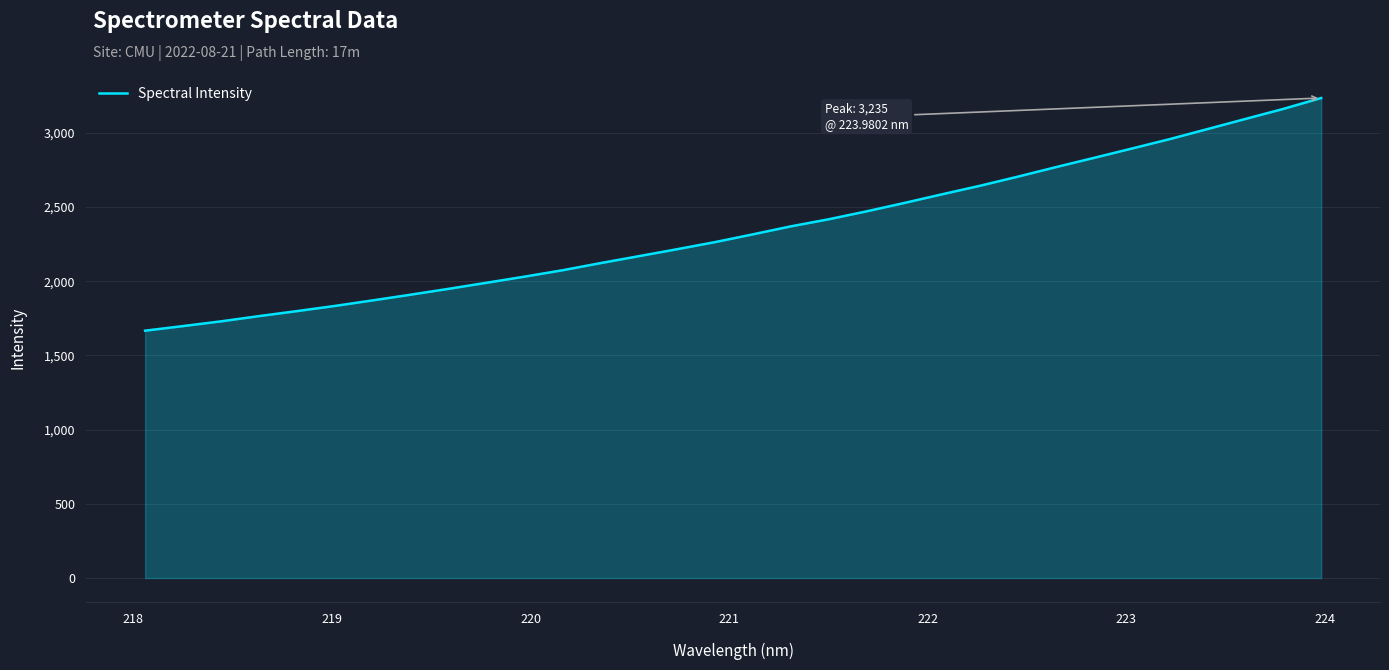

Reading right to left, what are all the values shown in this chart?

3235.0	3161.6	3093.8	3025.6	2957.8	2894.1	2831.3	2769.1	2705.2	2643.6	2586.2	2527.4	2470.7	2417.3	2369.5	2315.6	2263.1	2215.4	2168.8	2122.5	2074.4	2031.3	1990.1	1949.2	1909.7	1871.3	1833.7	1798.8	1765.1	1729.8	1697.9	1666.9